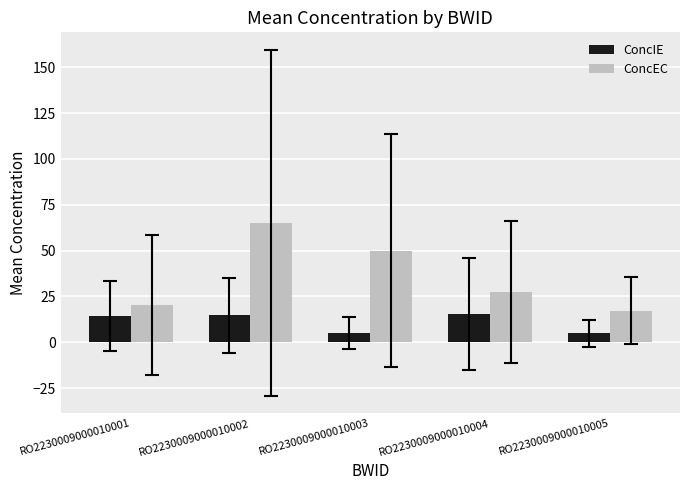

What is the value of the ConcIE bar at the 3rd from the left?

5.2